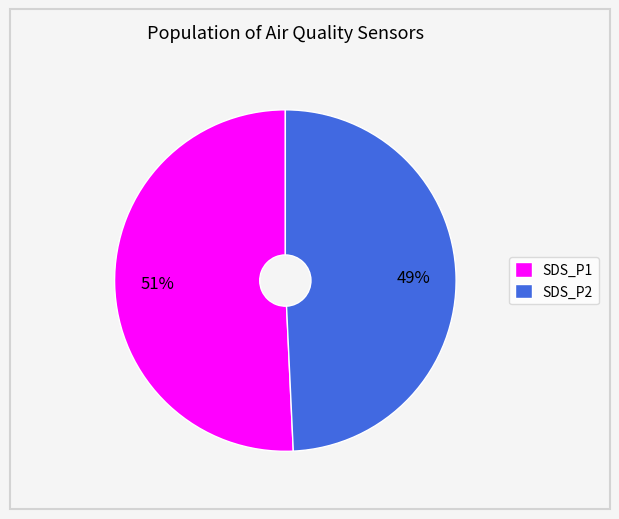

What is the largest slice in the pie chart?

SDS_P1